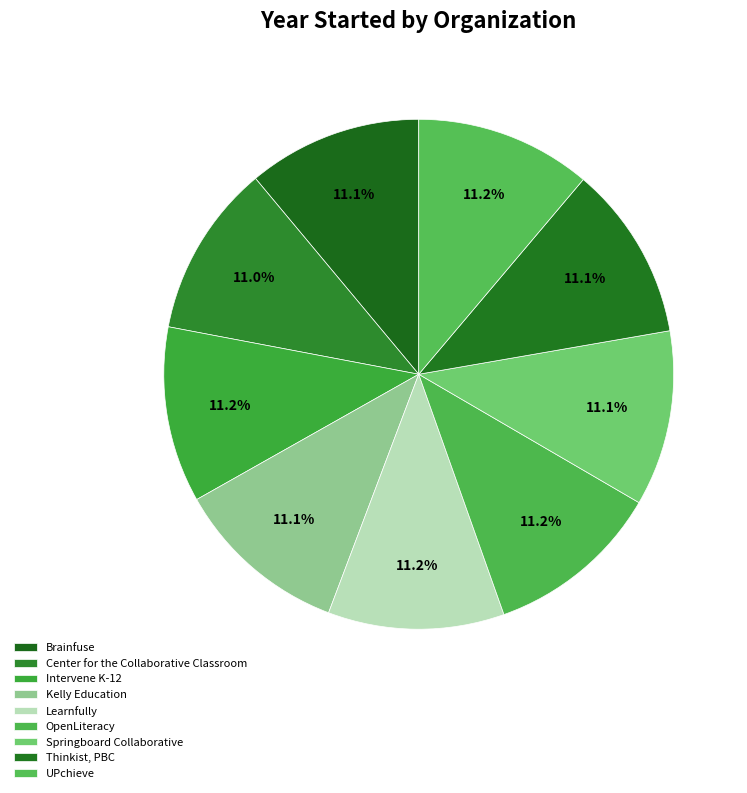

What is the largest slice in the pie chart?

Learnfully